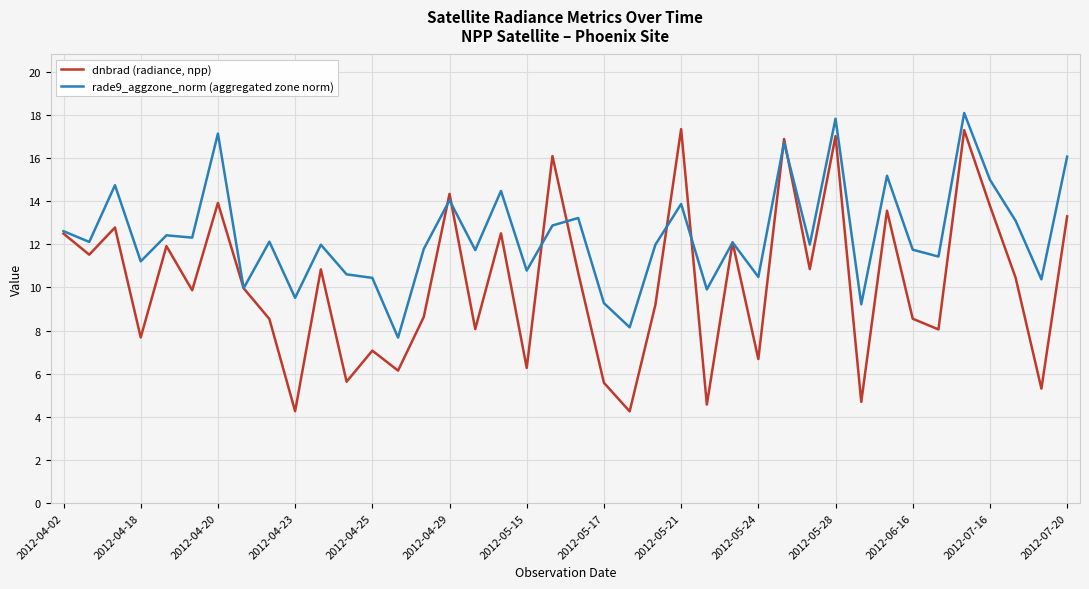

Which series has the widest spread of values?

dnbrad (radiance, npp)